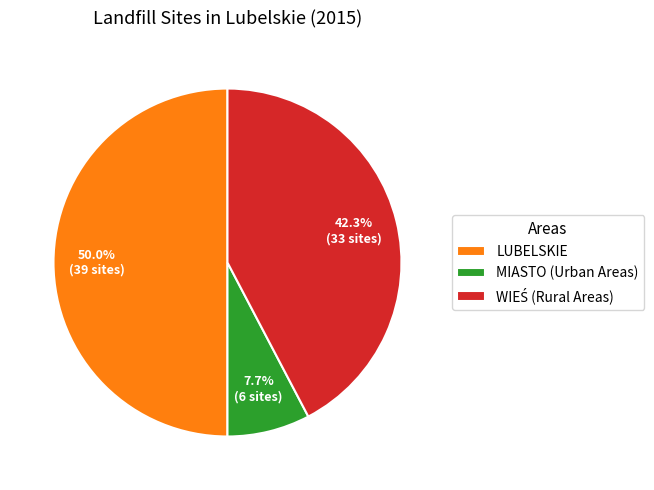

Does MIASTO (Urban Areas) represent more than half of the total?

No